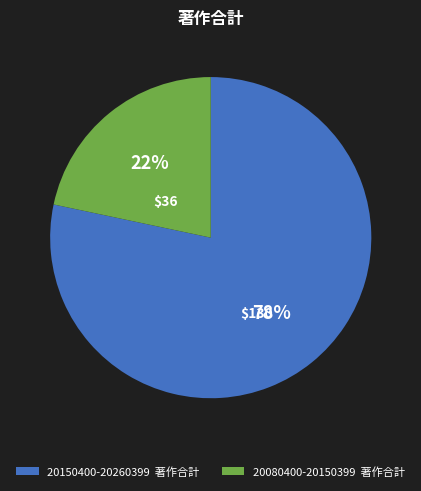

Is 20150400-20260399 the majority of the pie?

Yes